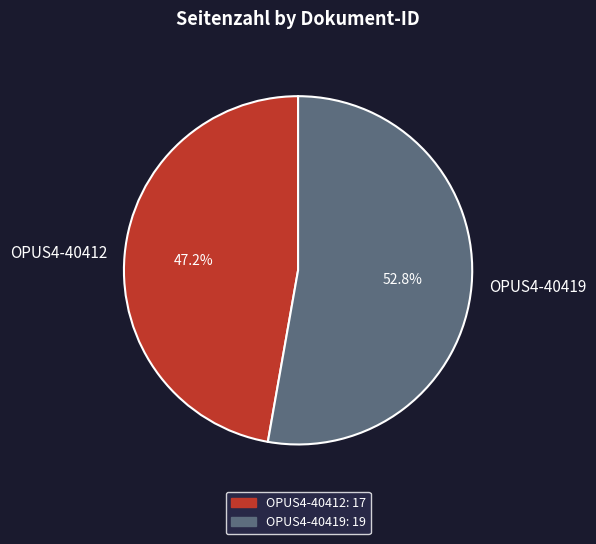

Count the number of slices in the pie.

2